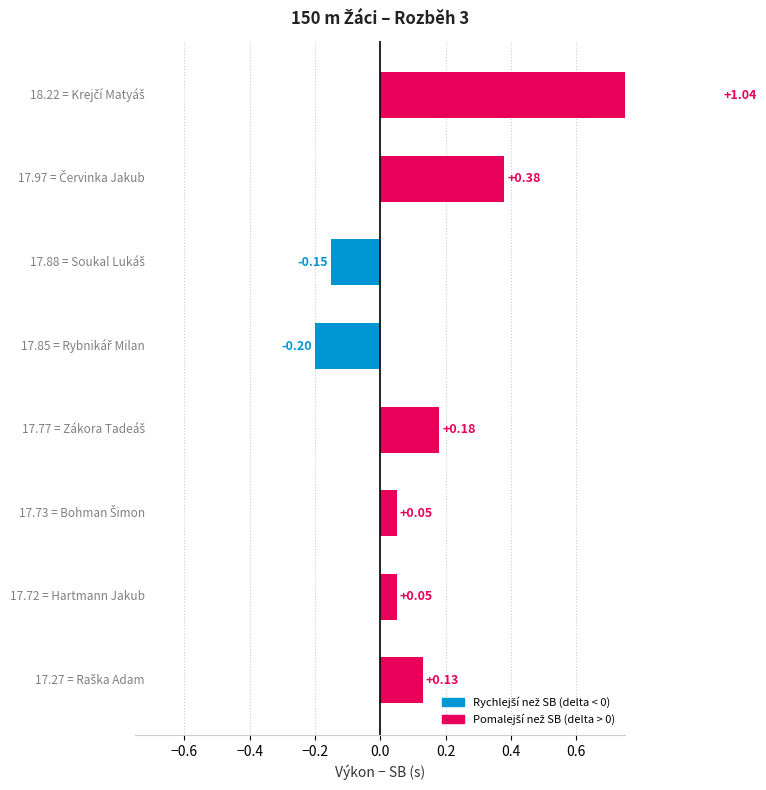

The value at −0.4 is 0.1. True or false?

False